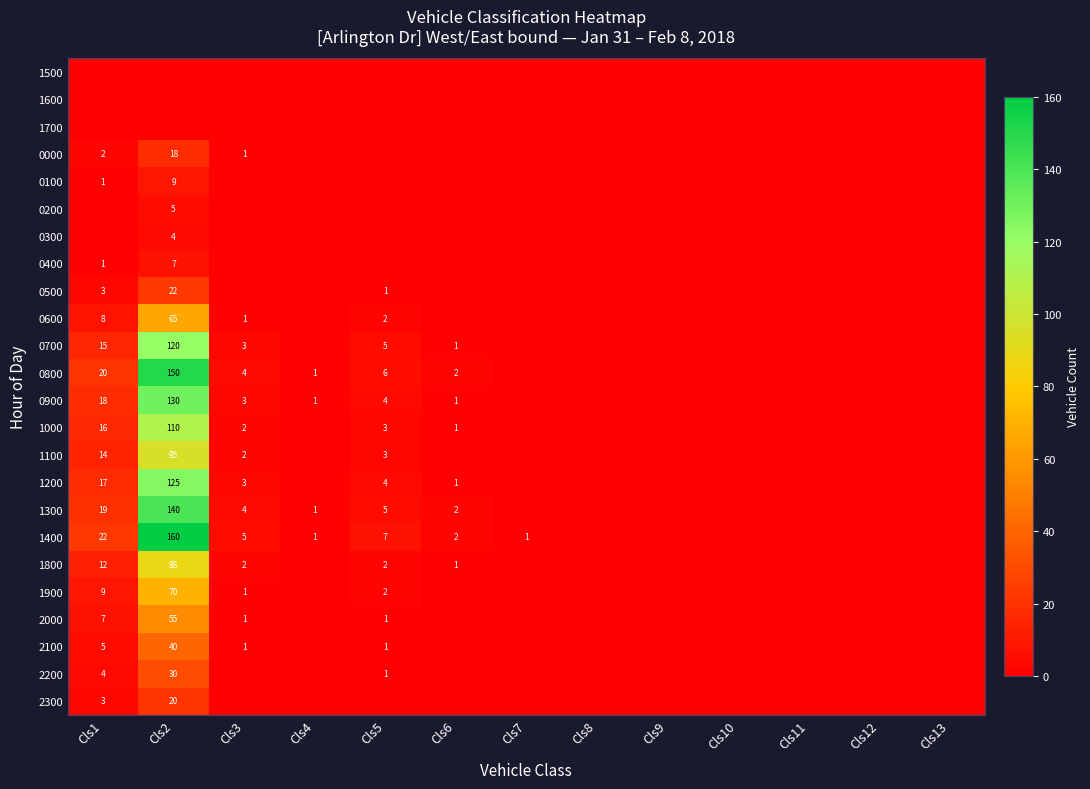

The 1400 series shows 0 at Cls7. True or false?

False